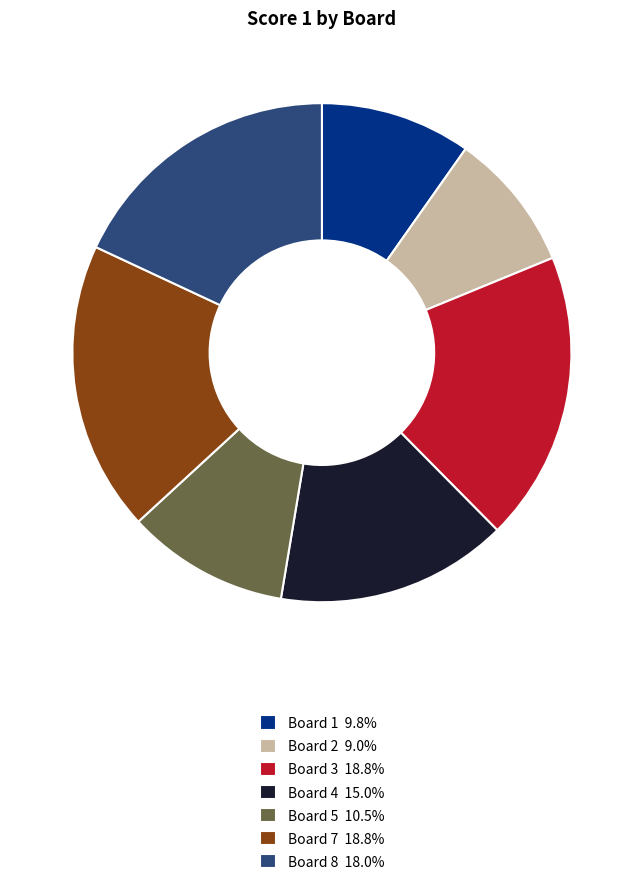

Is the sum of Board 7 18.8% and Board 8 18.0% greater than half?

No